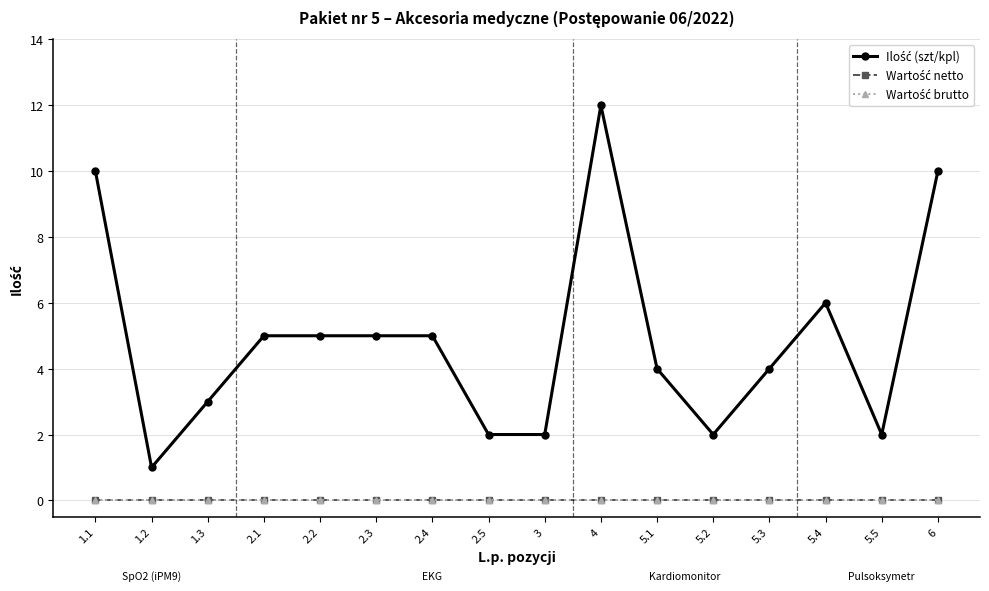

Which has a higher value, 1.3 or 2.5?

1.3